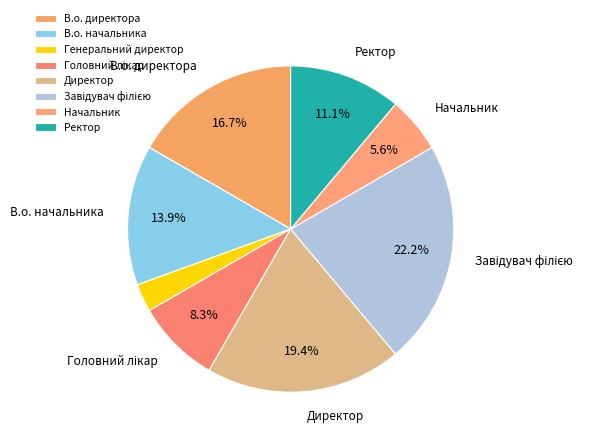

Combined, do В.о. начальника and Генеральний директор account for over 50%?

No